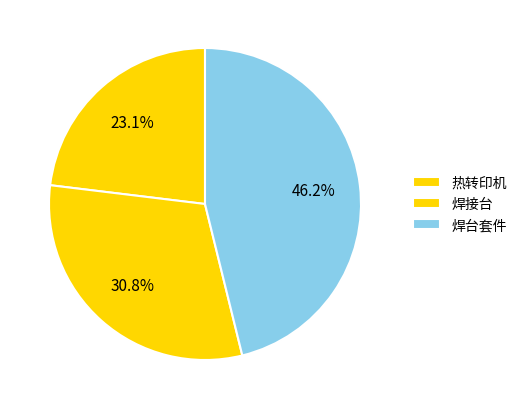

To the nearest percent, what is the combined percentage of 焊台套件 and 焊接台?

77%